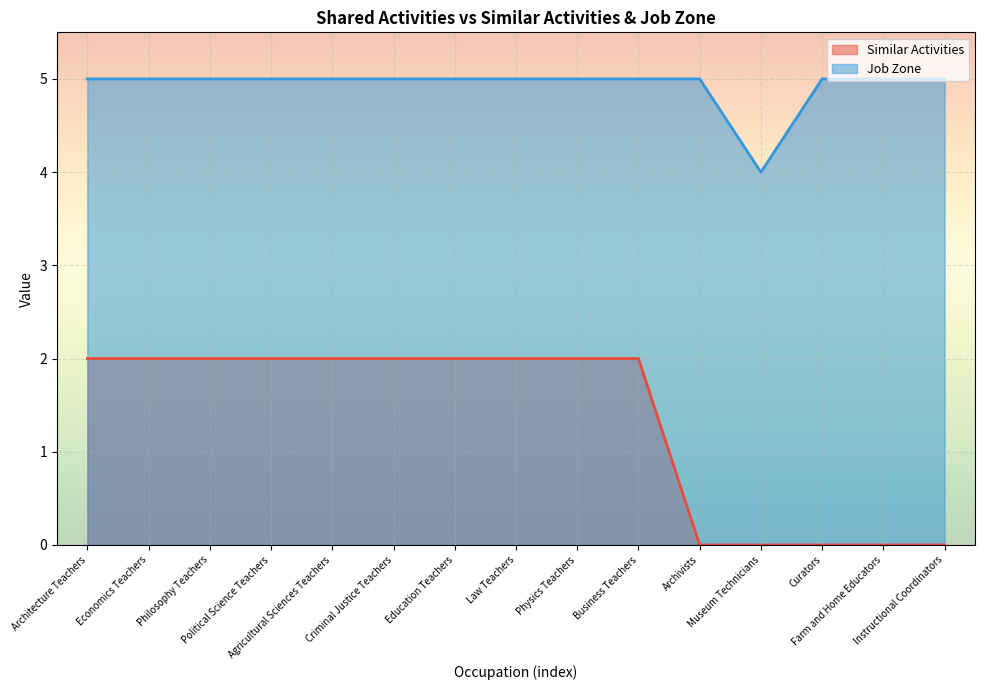

Rank the series by their average value, from lowest to highest.

Similar Activities, Job Zone